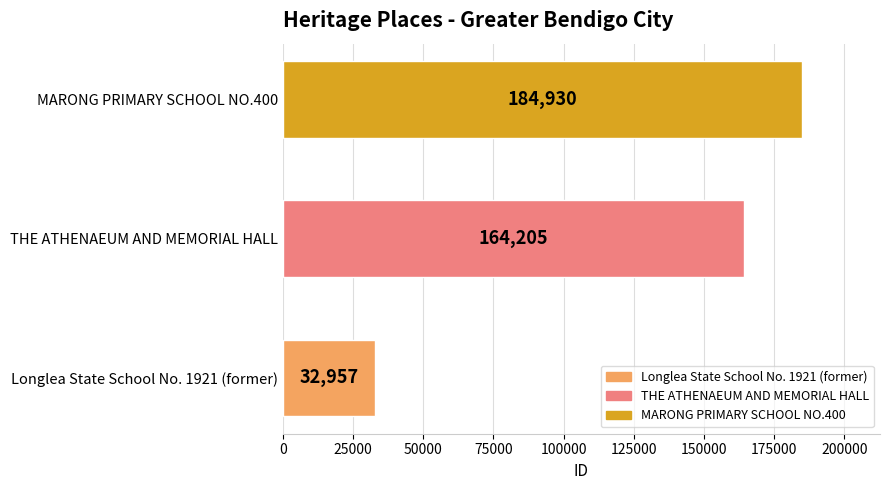

Rank the categories by value from highest to lowest.

MARONG PRIMARY SCHOOL NO.400, THE ATHENAEUM AND MEMORIAL HALL, Longlea State School No. 1921 (former)